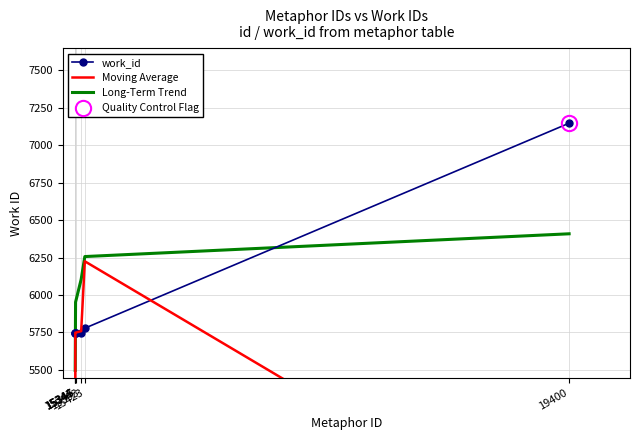

Reading left to right, extract all data points from this chart.

work_id: 15344=5748.0	15345=5749.0	15346=5748.0	15347=5748.0	15393=5749.0	15423=5778.0	19400=7147.0
Moving Average: 15344=3832.3	15345=5748.3	15346=5748.3	15347=5748.3	15393=5758.3	15423=6224.7	19400=4308.3
Long-Term Trend: 15344=5496.4	15345=5648.4	15346=5800.4	15347=5952.4	15393=6104.4	15423=6256.4	19400=6408.4